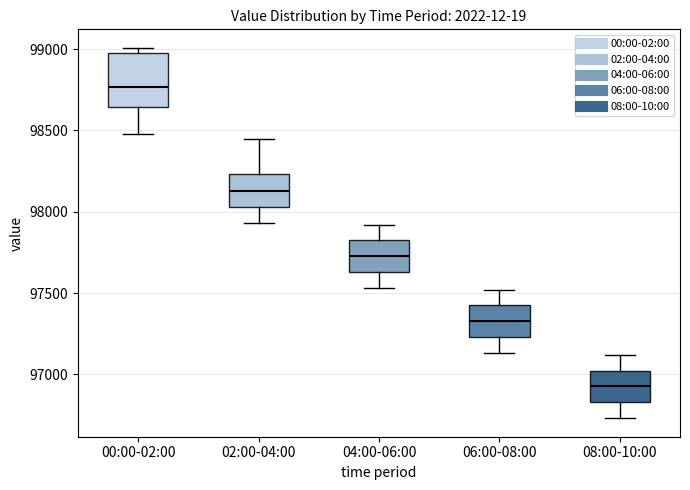

Which box's median line is the lowest?

08:00-10:00